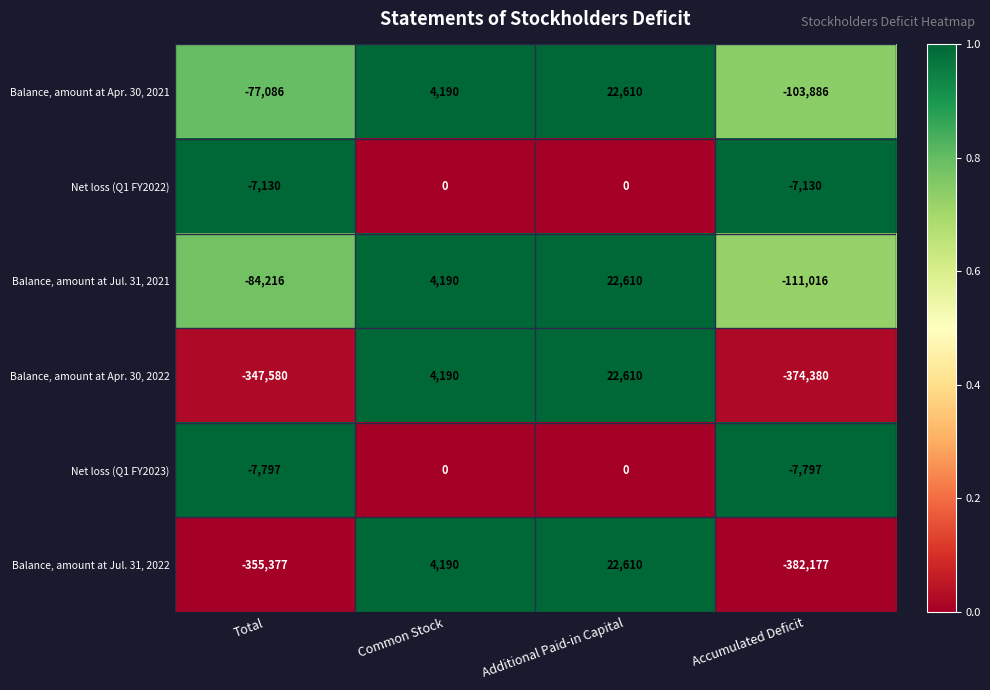

Where is Balance, amount at Apr. 30, 2021 nearest to the value -40638?

Total